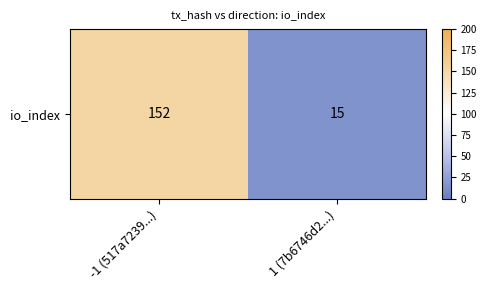

List the labels in order of value, largest first.

-1 (517a7239...), 1 (7b6746d2...)